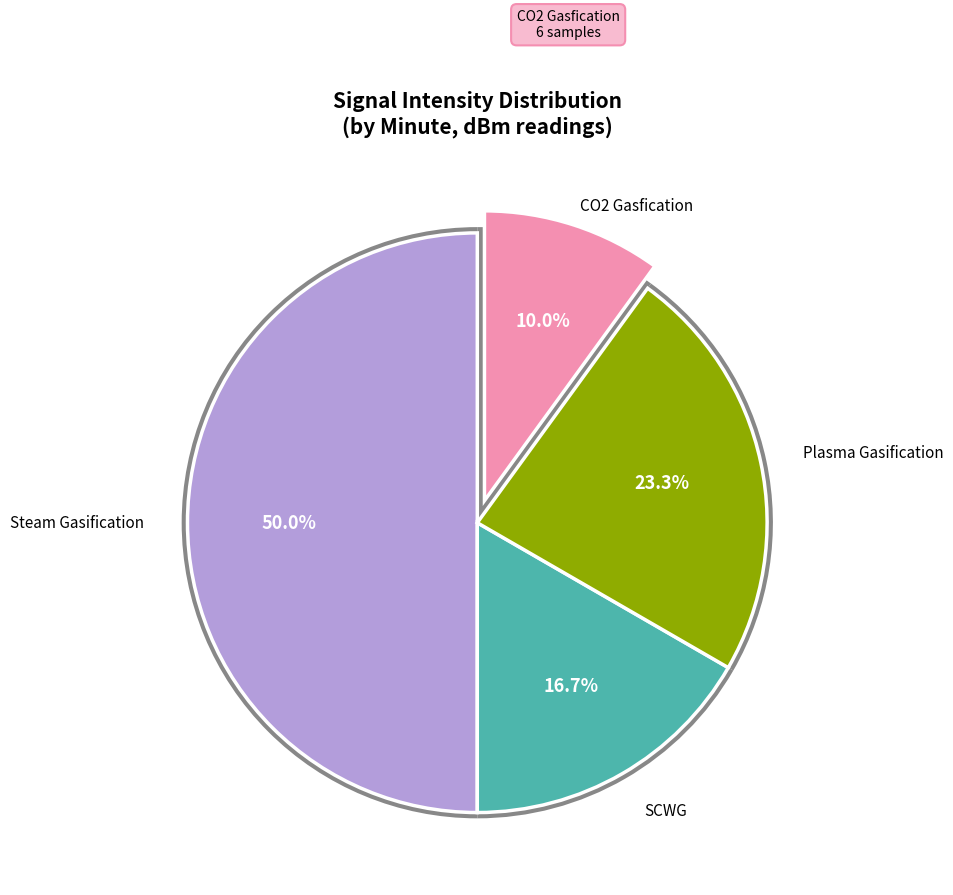

Is there a majority slice in this chart?

No